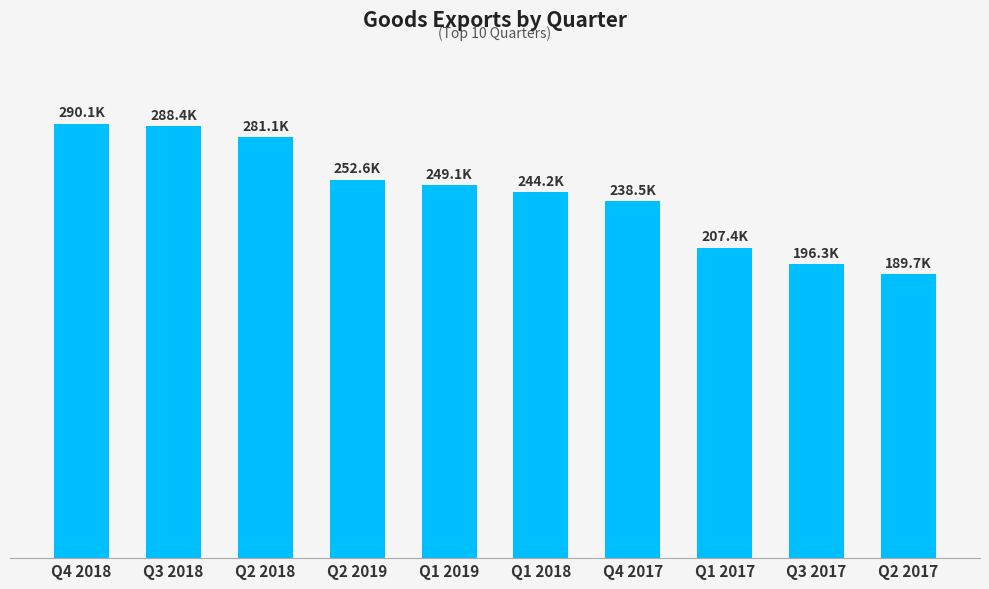

Does the chart contain any negative values?

No